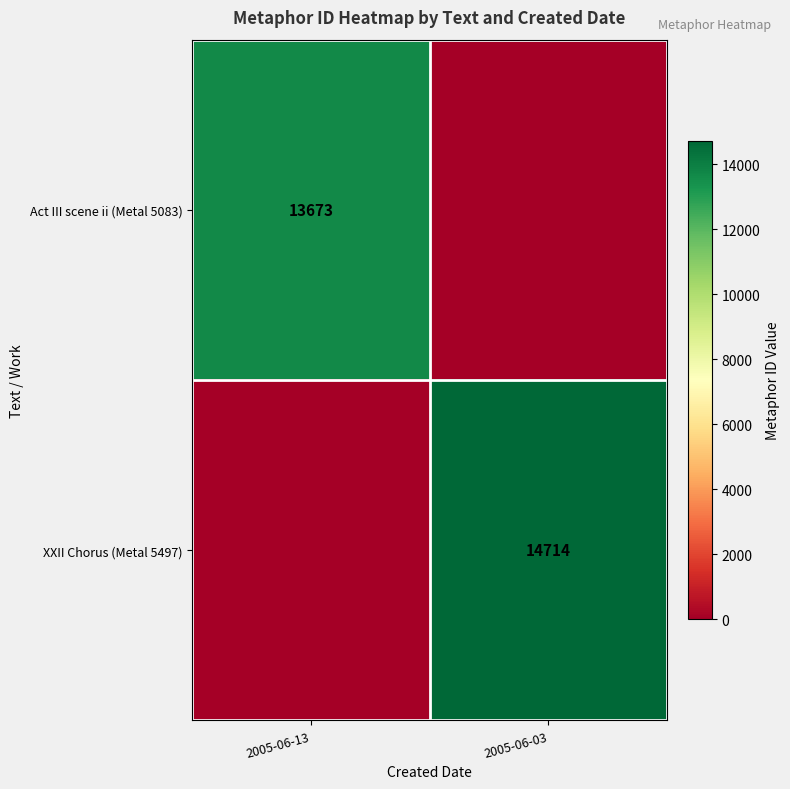

What is the difference between the highest and lowest values at 2005-06-13?

13673